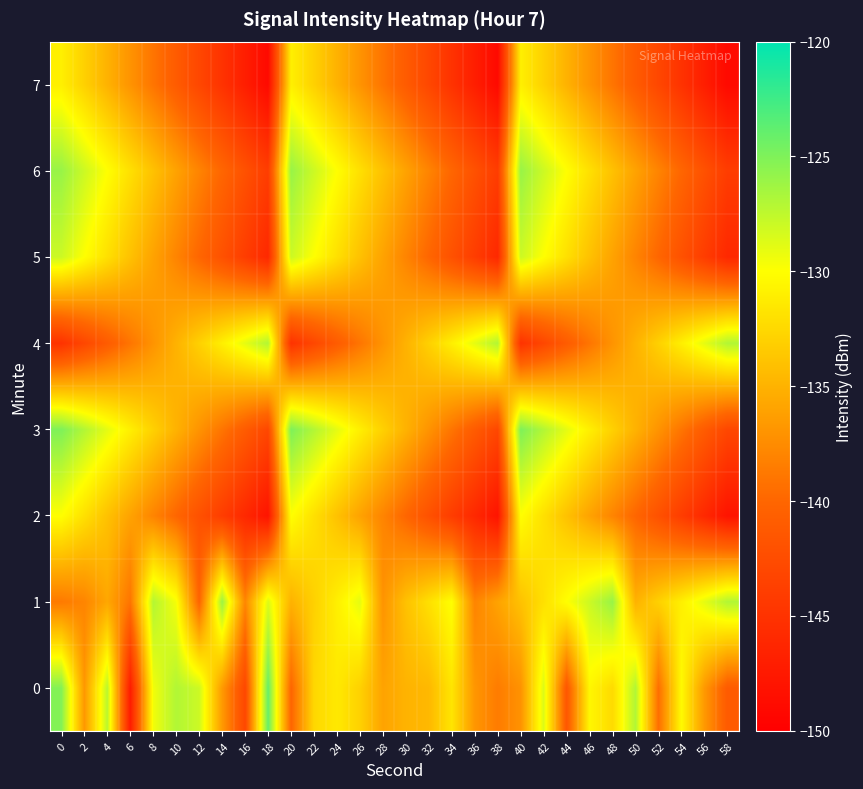

Rank the series by their maximum value, from highest to lowest.

0, 3, 1, 6, 4, 5, 2, 7